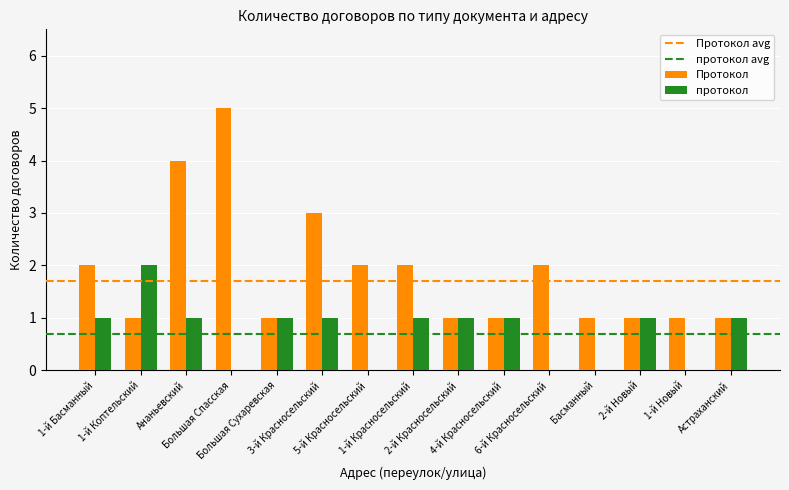

What is the greatest value displayed?

5